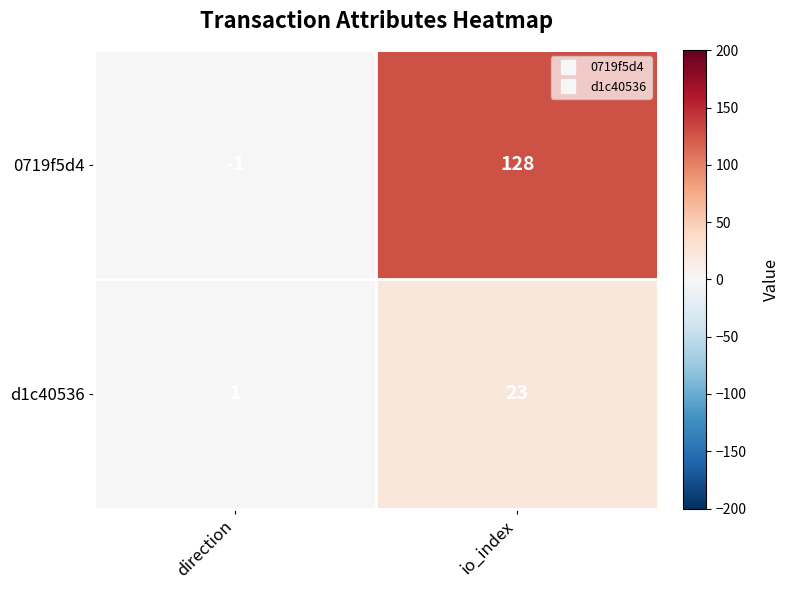

Reading left to right, extract all data points from this chart.

0719f5d4: direction=-1	io_index=128
d1c40536: direction=1	io_index=23